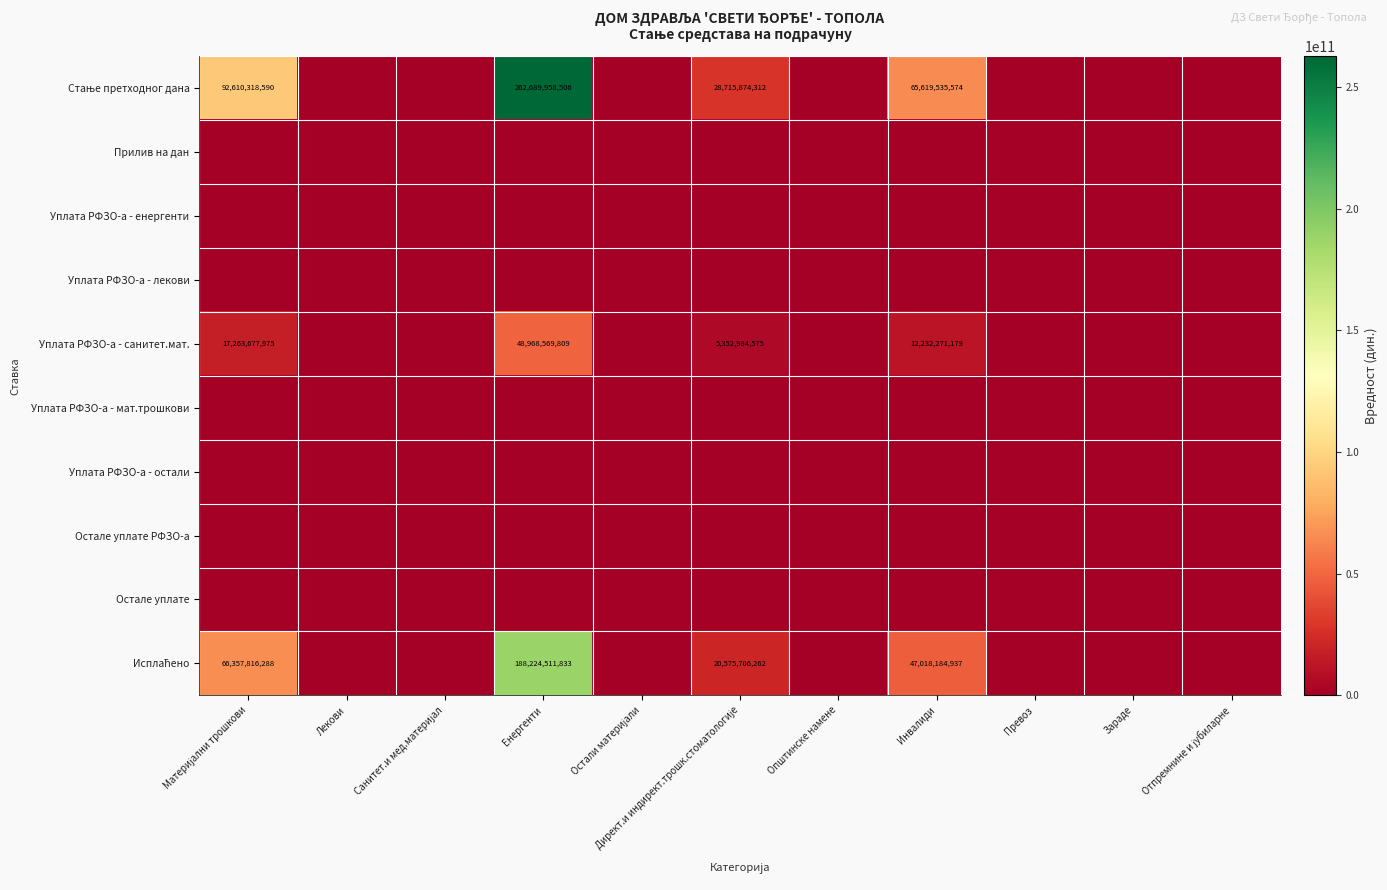

List the labels in order of Остале уплате РФЗО-а value, largest first.

Материјални трошкови, Лекови, Санитет.и мед.материјал, Енергенти, Остали материјали, Директ.и индирект.трошк.стоматологије, Општинске намене, Инвалиди, Превоз, Зараде, Отпремнине и јубиларне